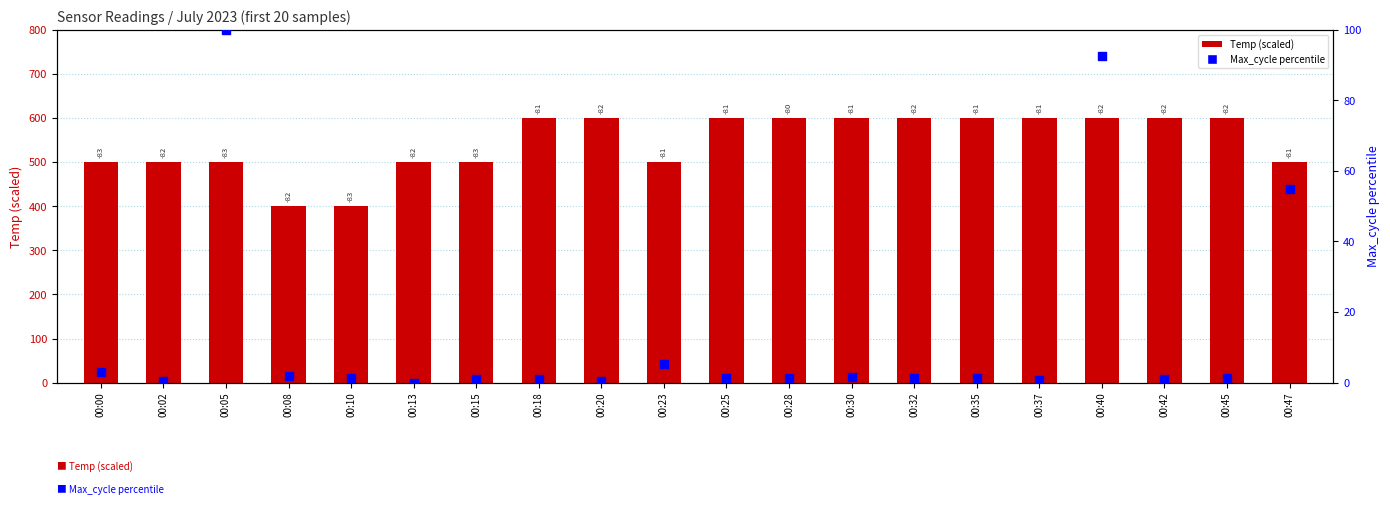

Which series reaches the maximum Y coordinate?

Temp (scaled)